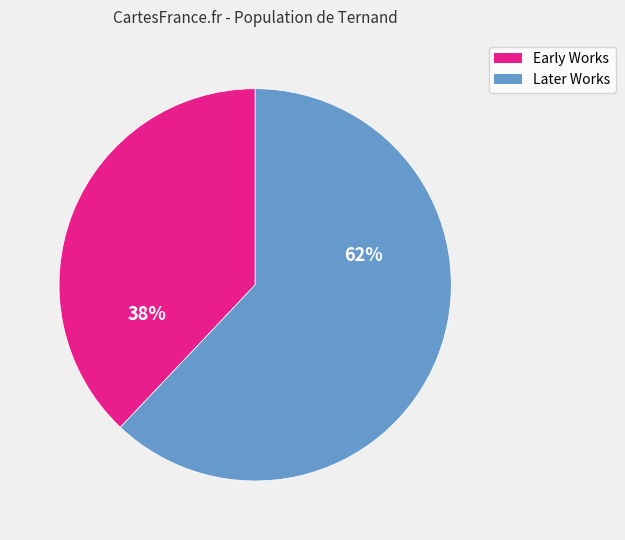

Rank the categories by value from highest to lowest.

Later Works, Early Works